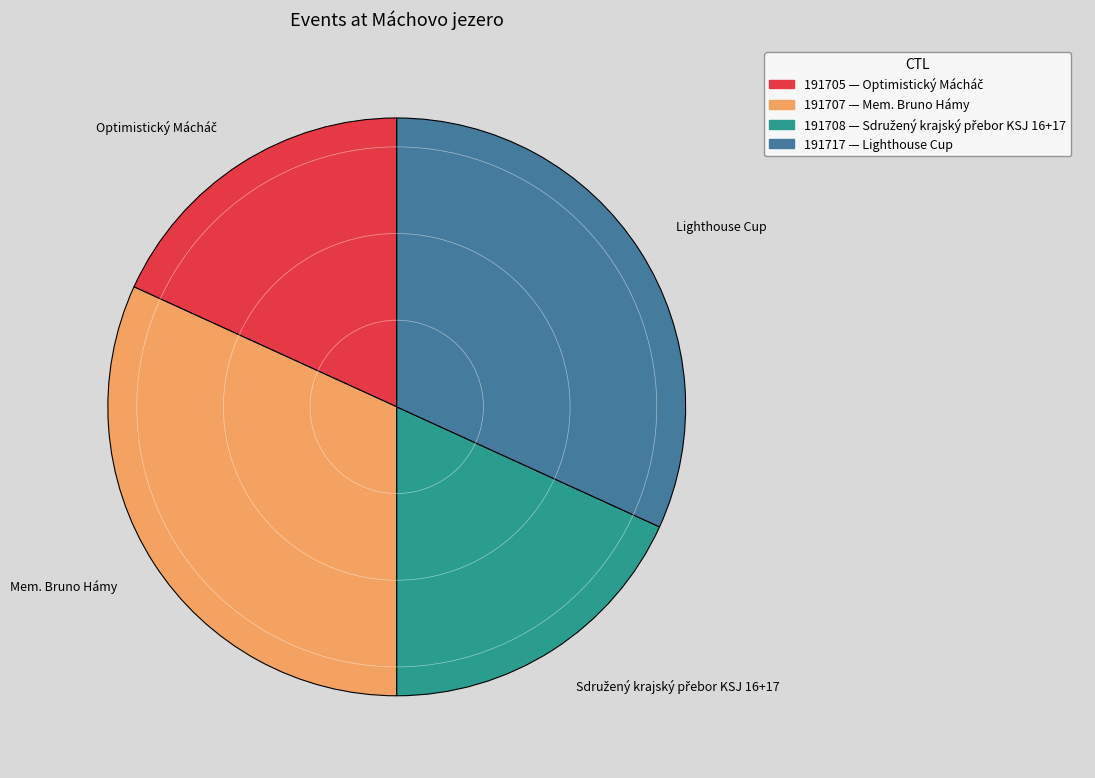

The Lighthouse Cup slice represents 32% of the pie. True or false?

True